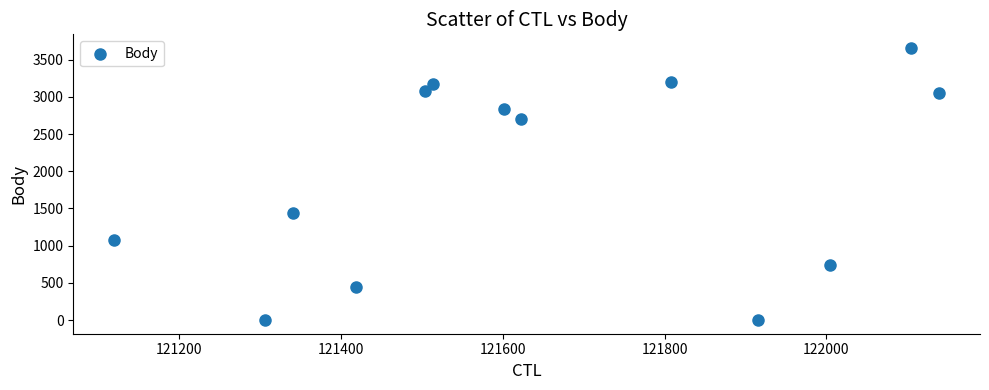

What Y value in the scatter plot is closest to 1828?

1437